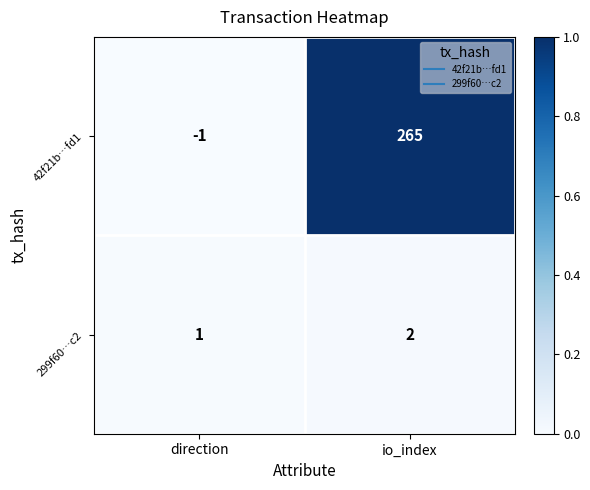

List the series in order of their overall mean, lowest first.

299f60…c2, 42f21b…fd1